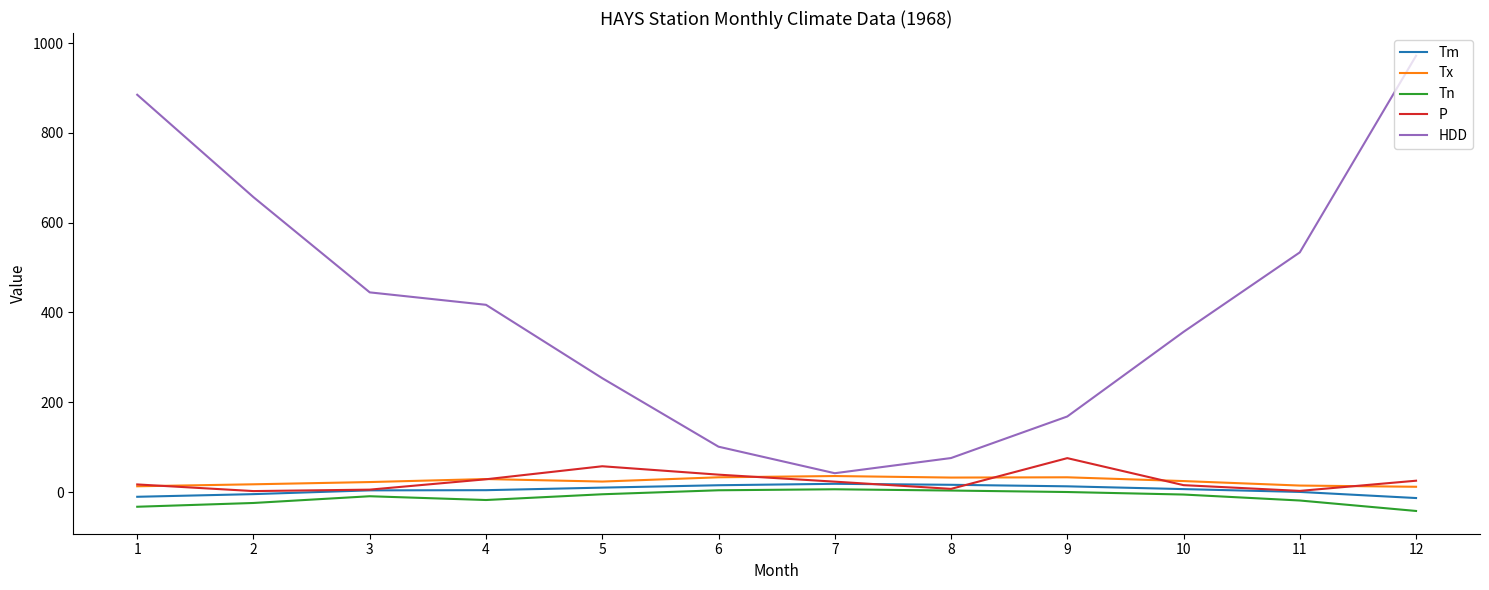

What is the average value of the P series?

24.8